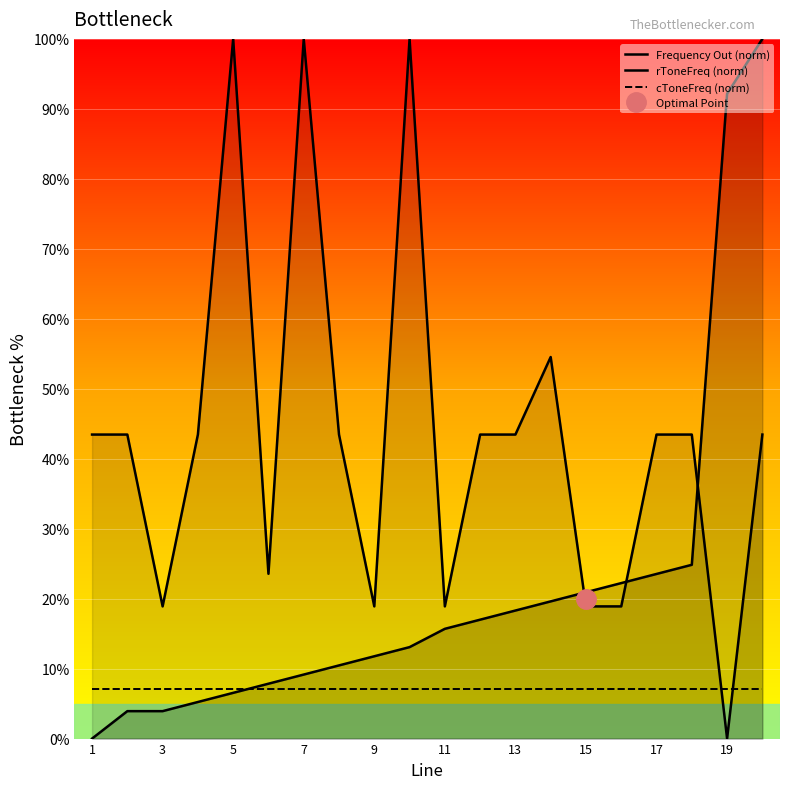

True or false: rToneFreq (norm) and cToneFreq (norm) cross at least once.

True